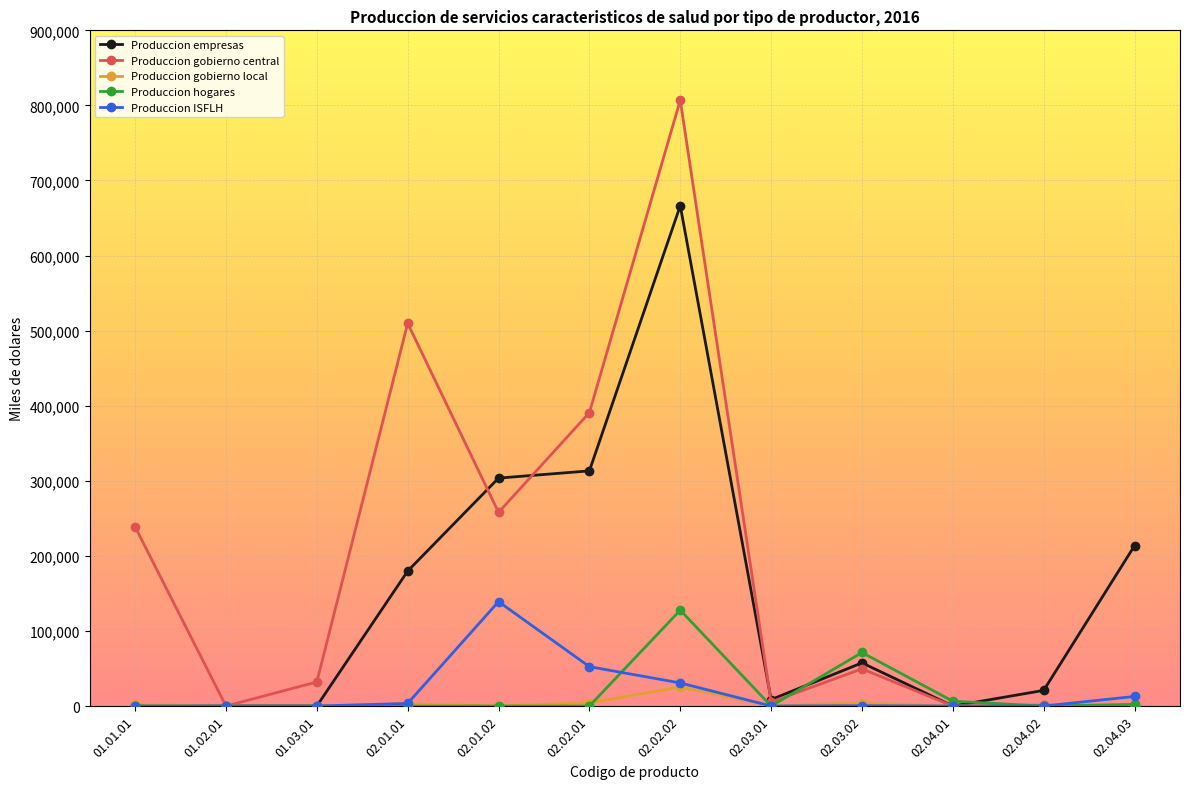

What is the label of the 4th point from the right?

02.03.02